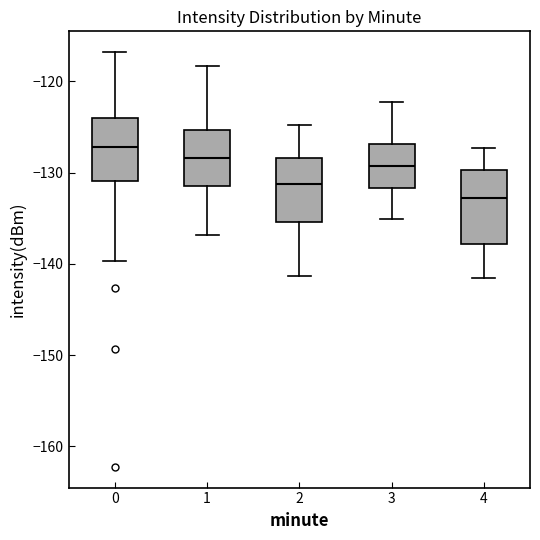

Where does the upper whisker of the box at x = 4 end on the y-axis? The values are not printed on the chart, so give them approximately, as read against the axis.

-127